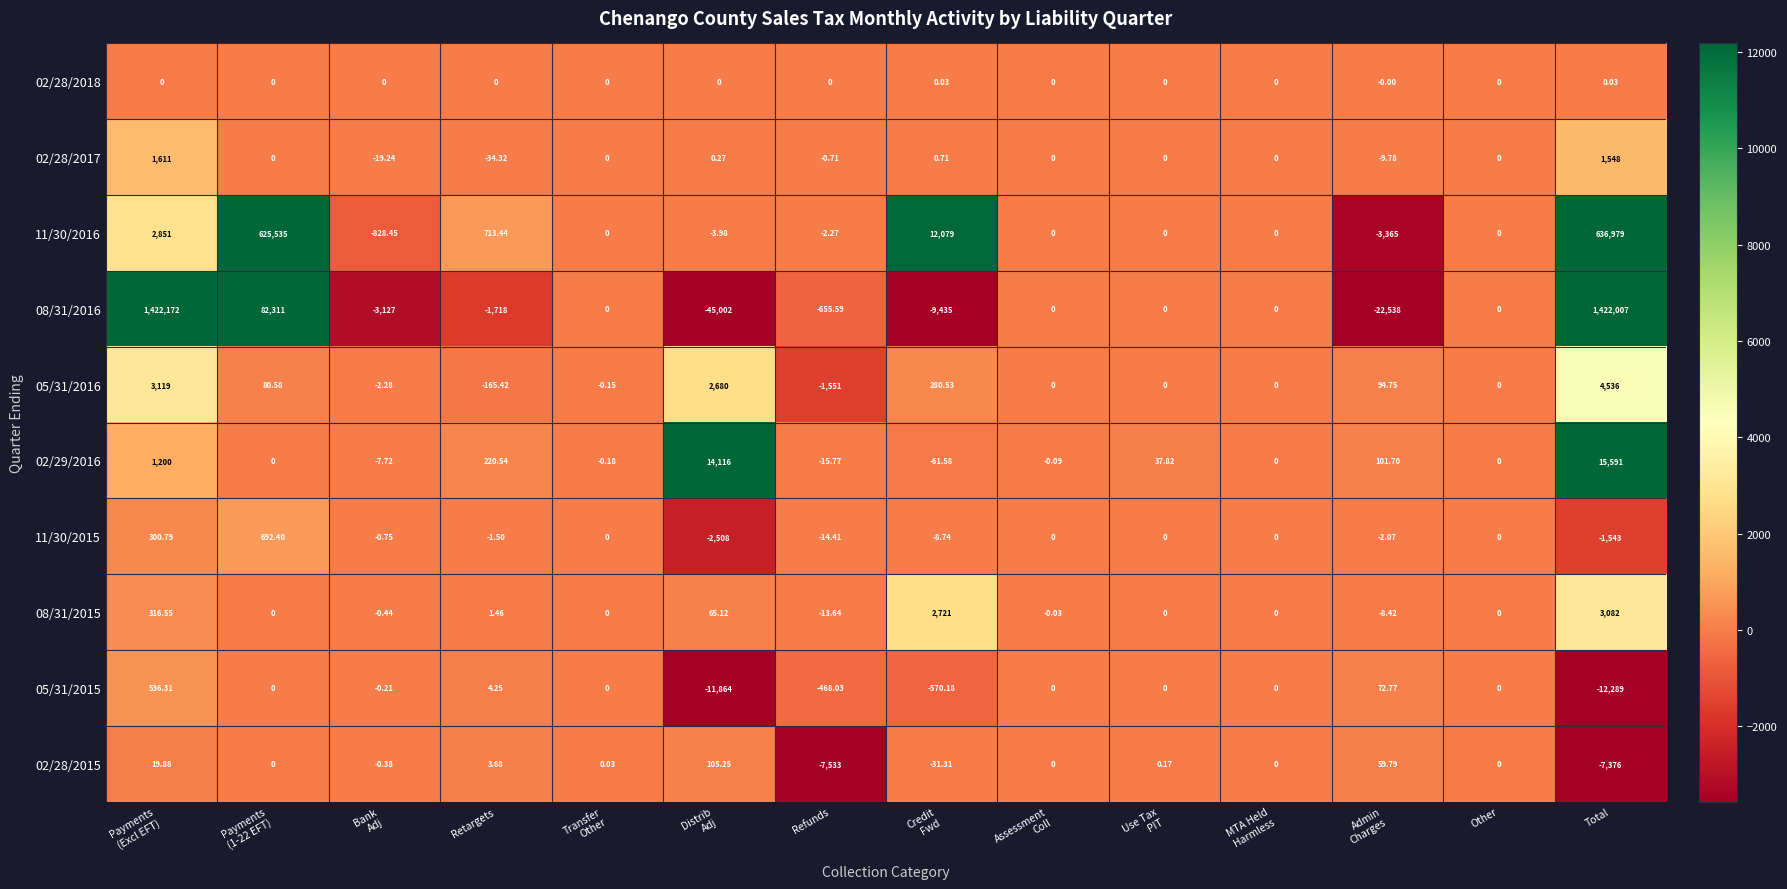

At which label is 11/30/2015 closest to -907?

Total